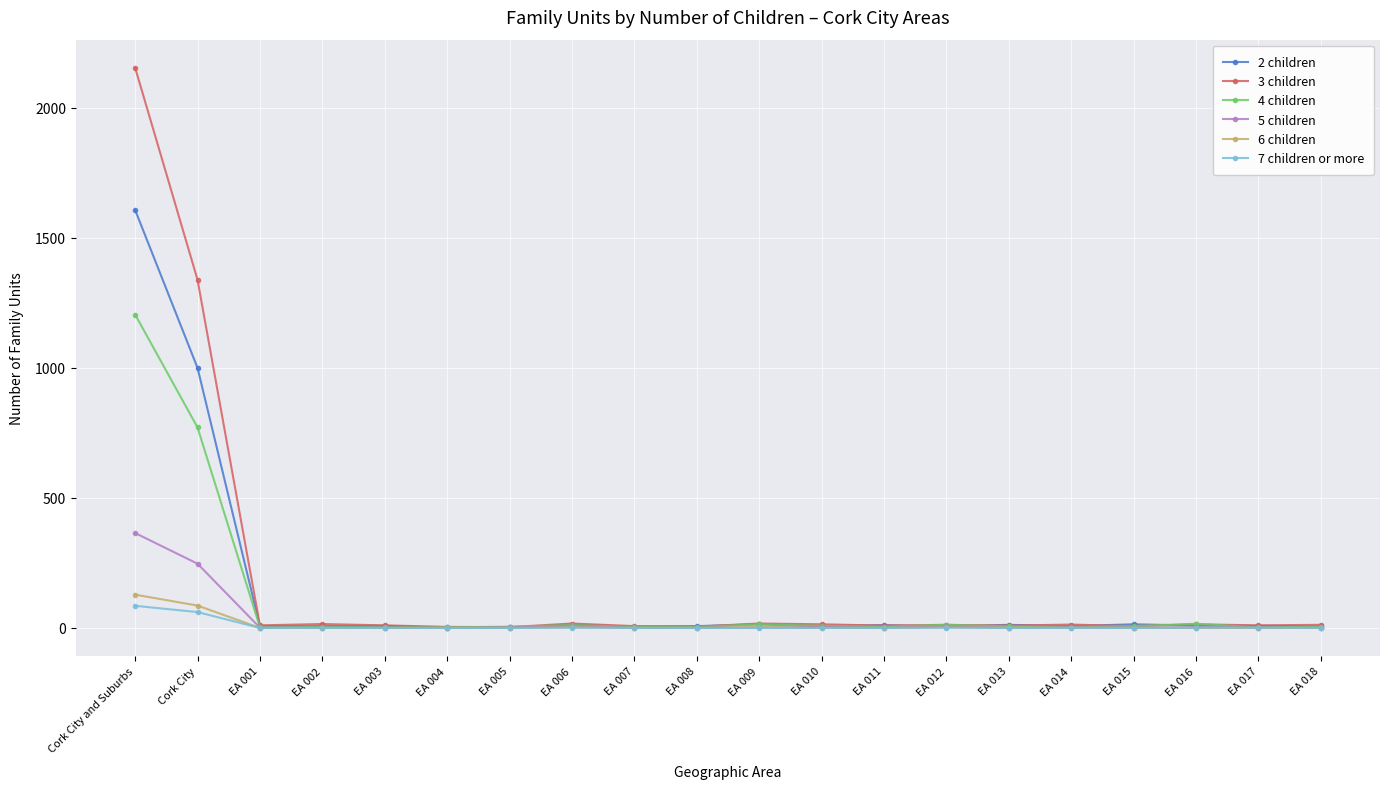

Which category has the highest value in the 4 children series?

Cork City and Suburbs